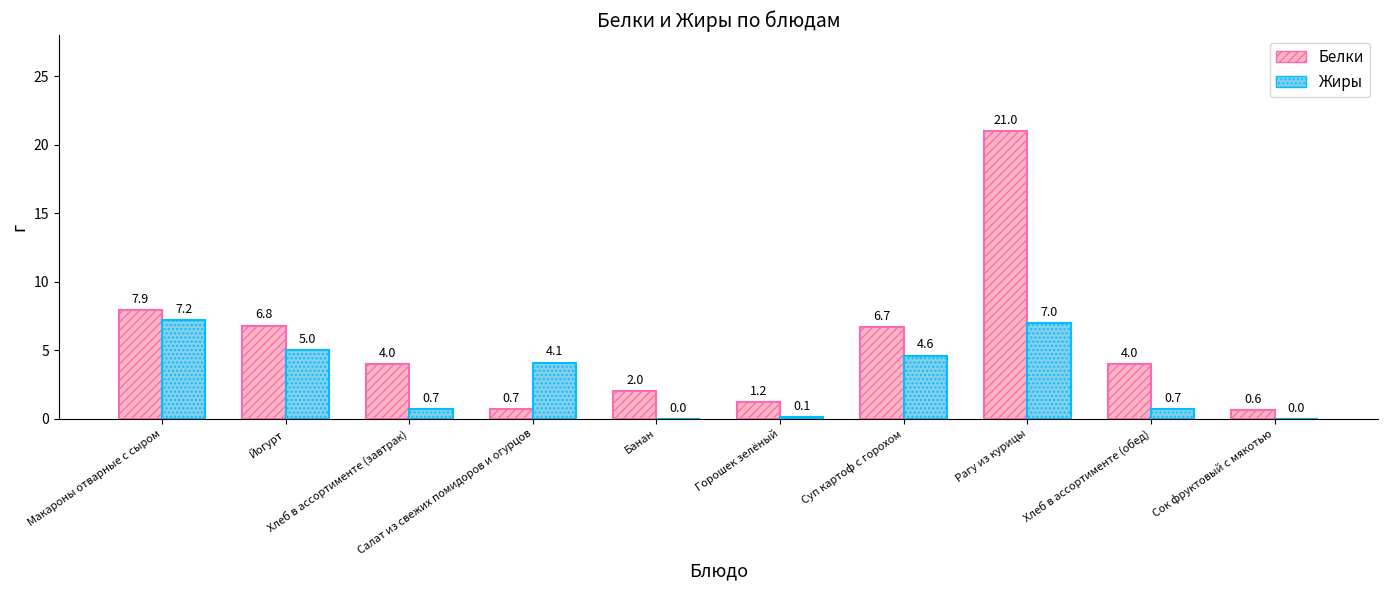

Which series has the largest total across all categories?

Белки